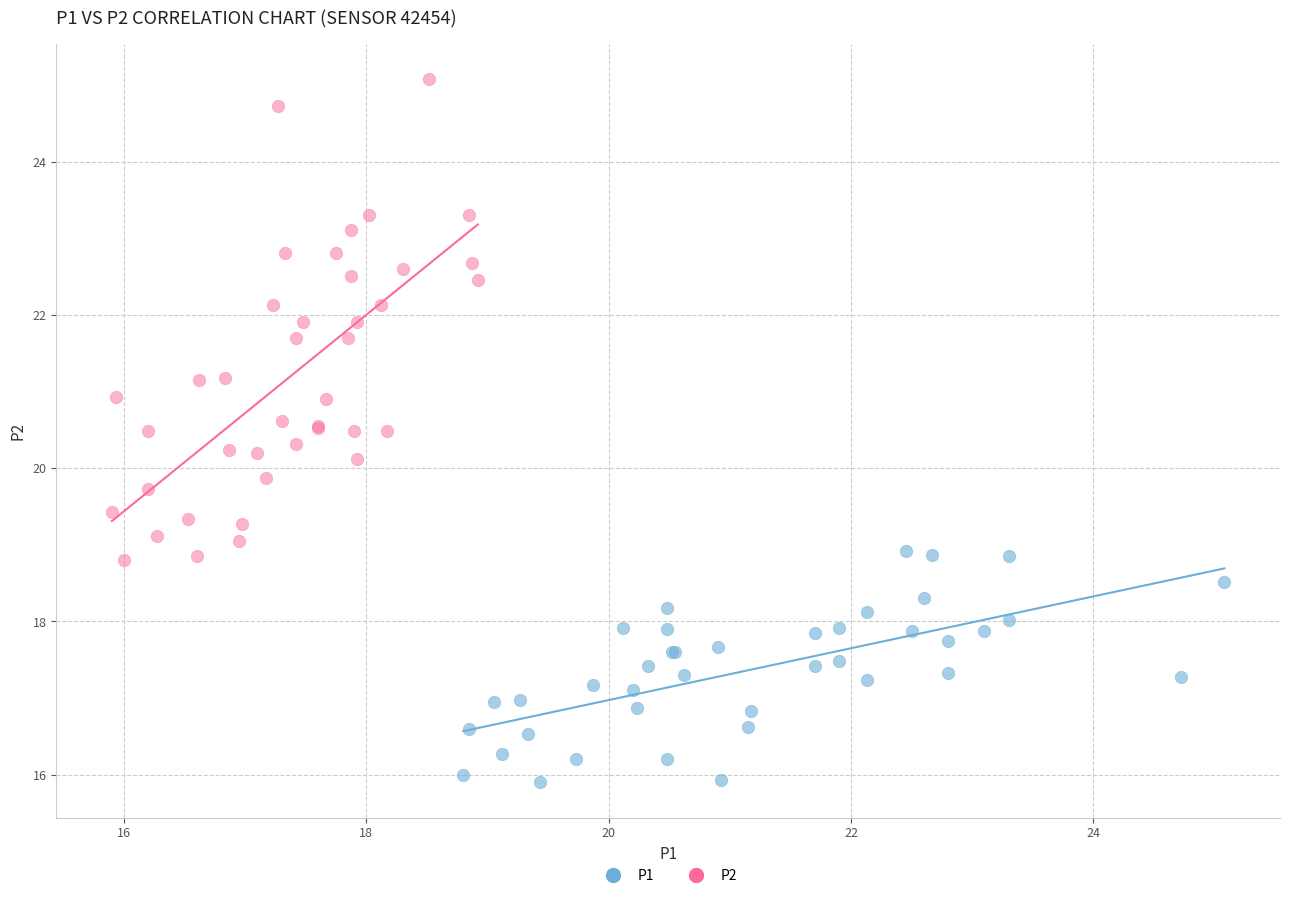

Which series has the widest spread of Y values?

P2